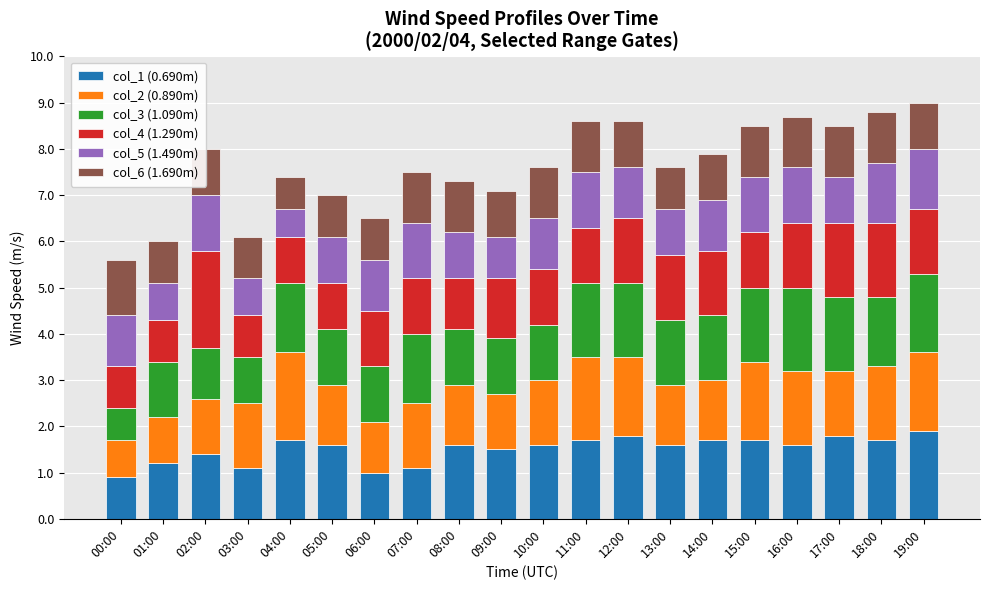

What is the lowest value of the col_1 (0.690m) series?

0.9